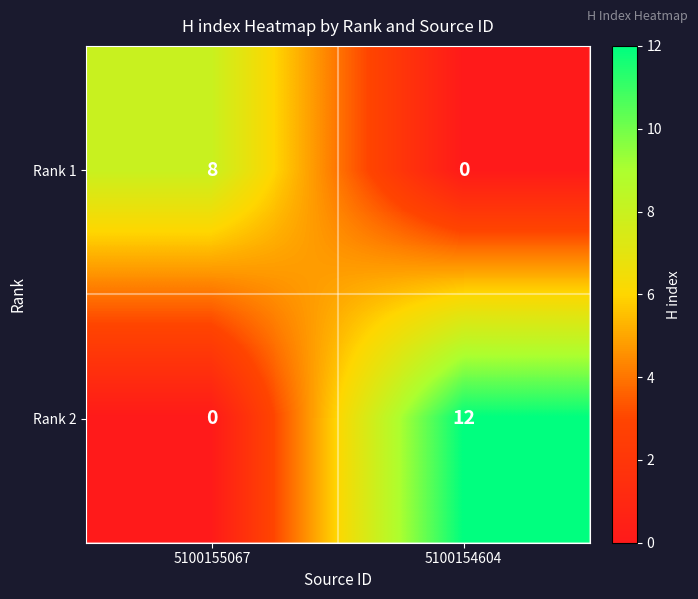

How many data points does each series have?

2